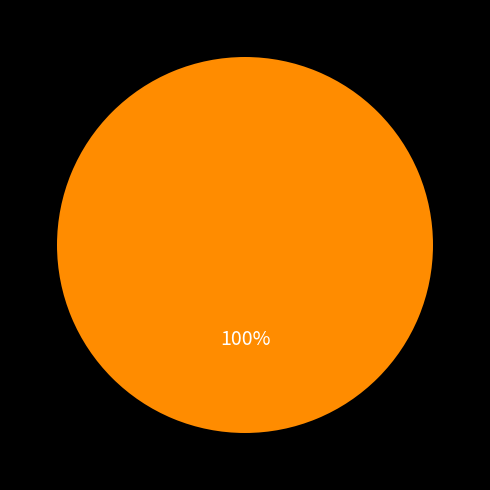

Is there a majority slice in this chart?

Yes